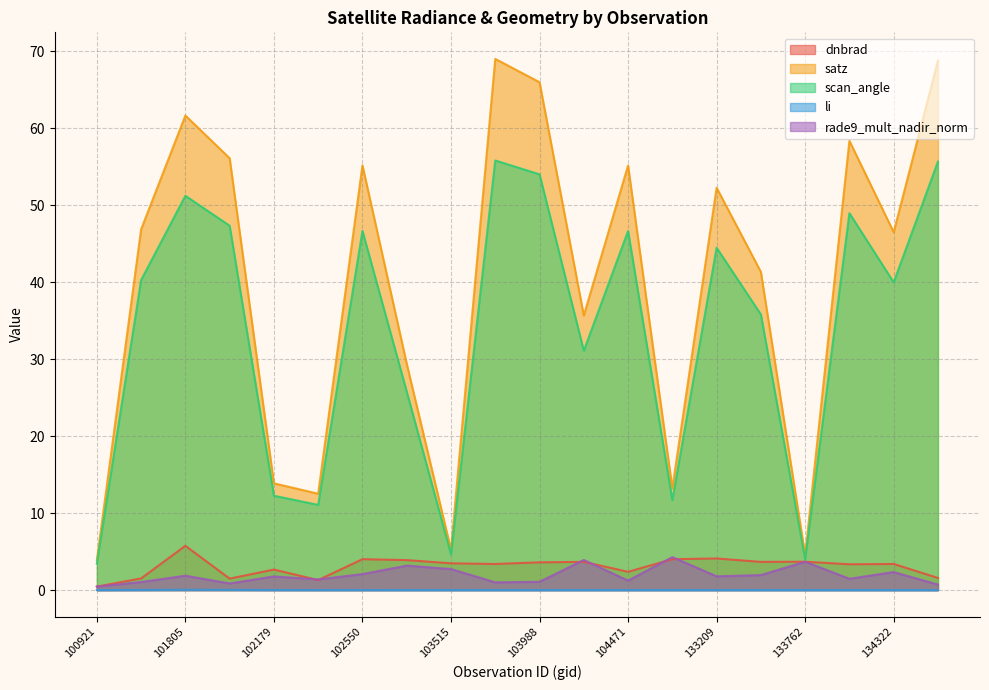

How many lines are shown in the chart?

5